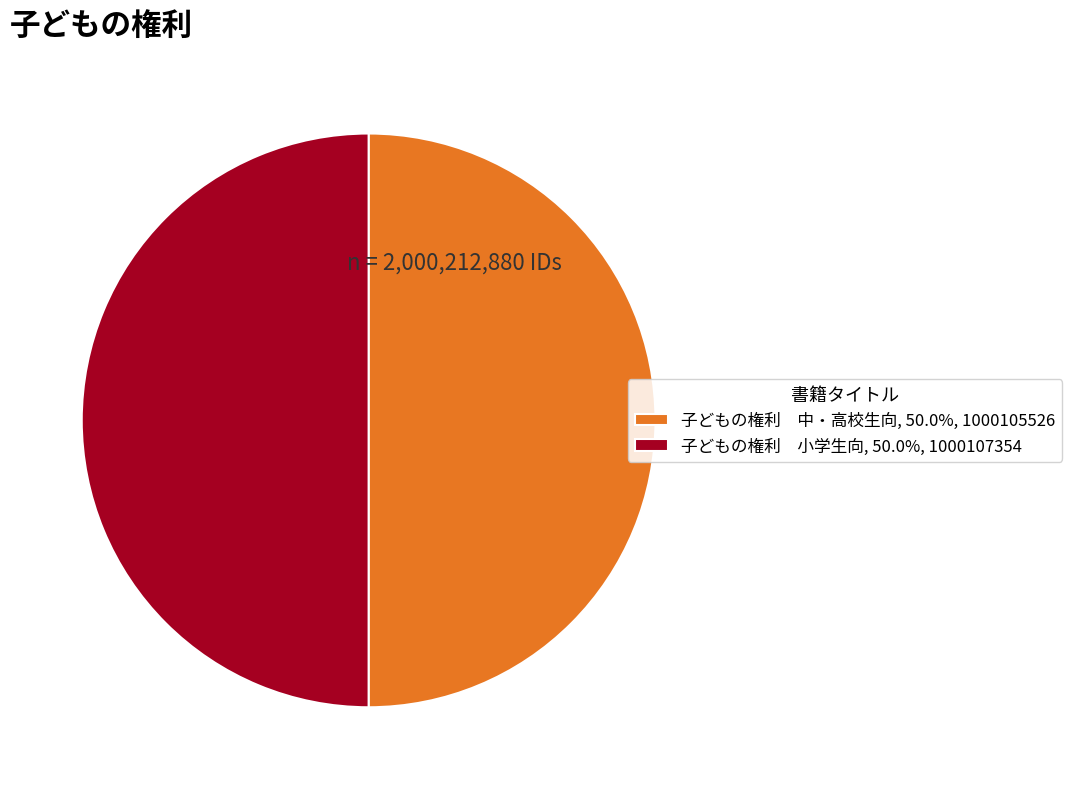

Combined, do 子どもの権利 小学生向, 50.0%, 1000107354 and 子どもの権利 中・高校生向, 50.0%, 1000105526 account for over 50%?

Yes